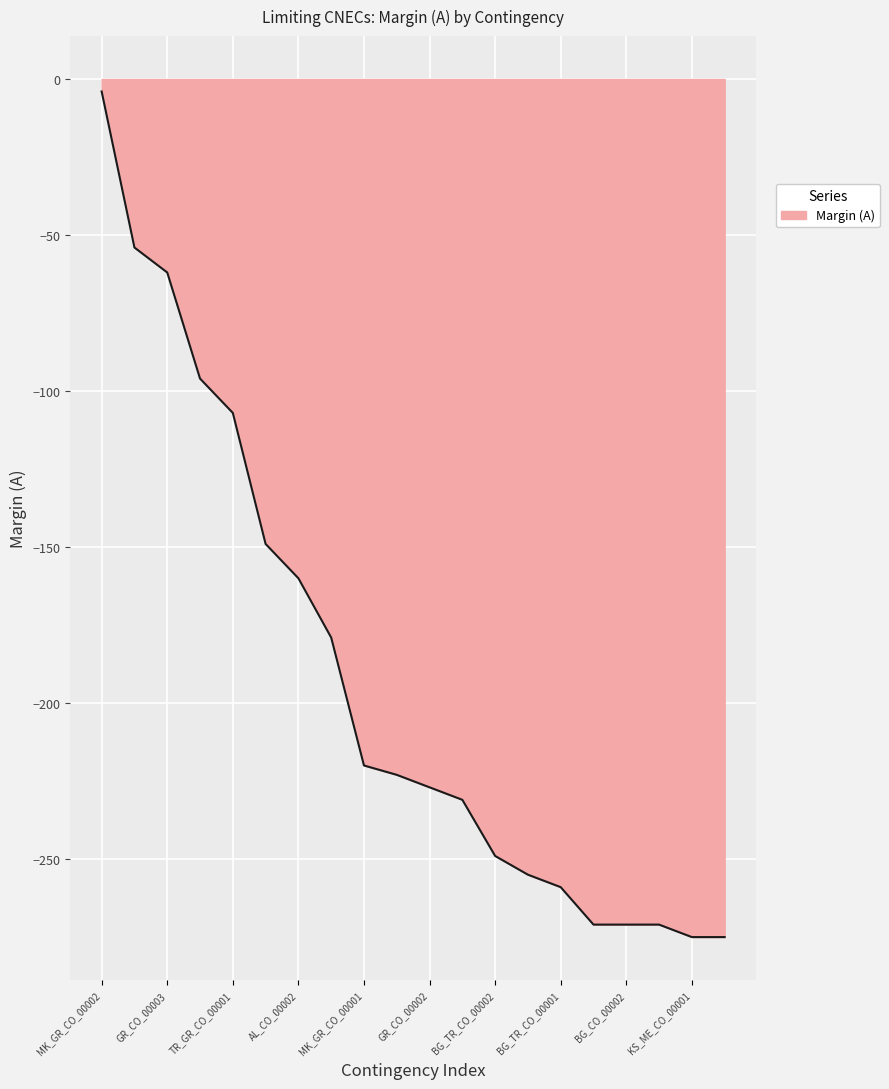

Does the chart display data point markers on the line(s)?

No